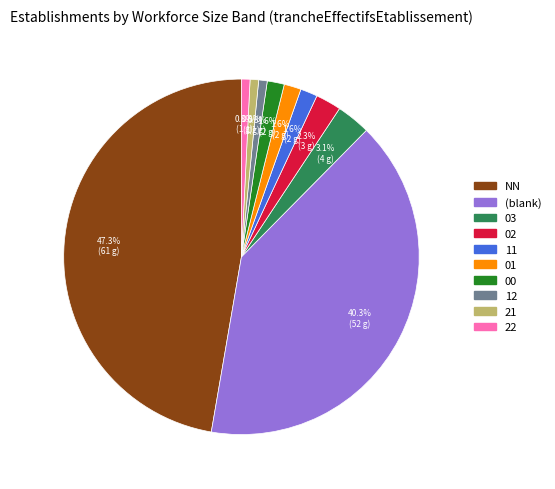

Does any single category account for the majority?

No